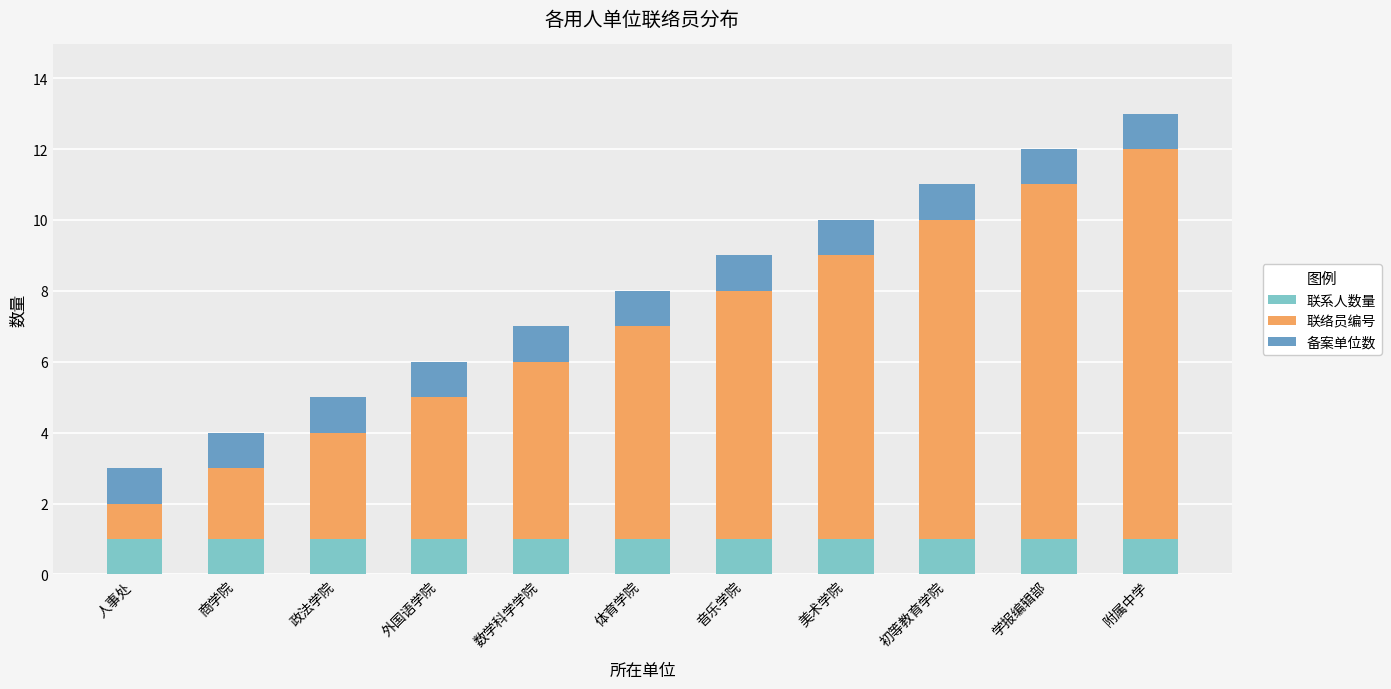

What is the sum of all 联系人数量 values?

11